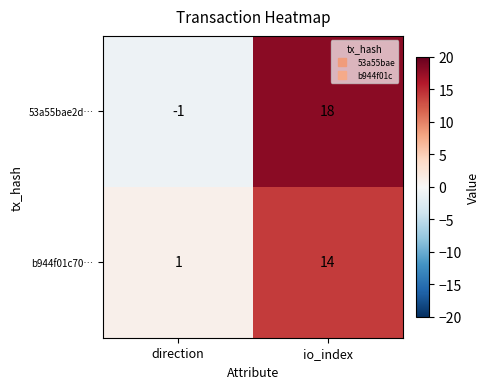

What is the highest value of the b944f01c70… series?

14